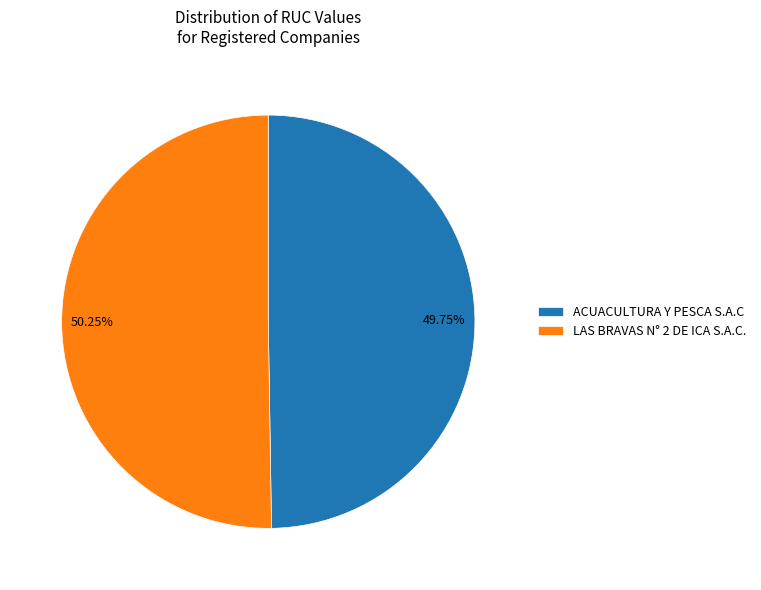

True or false: ACUACULTURA Y PESCA S.A.C accounts for 39% of the total.

False